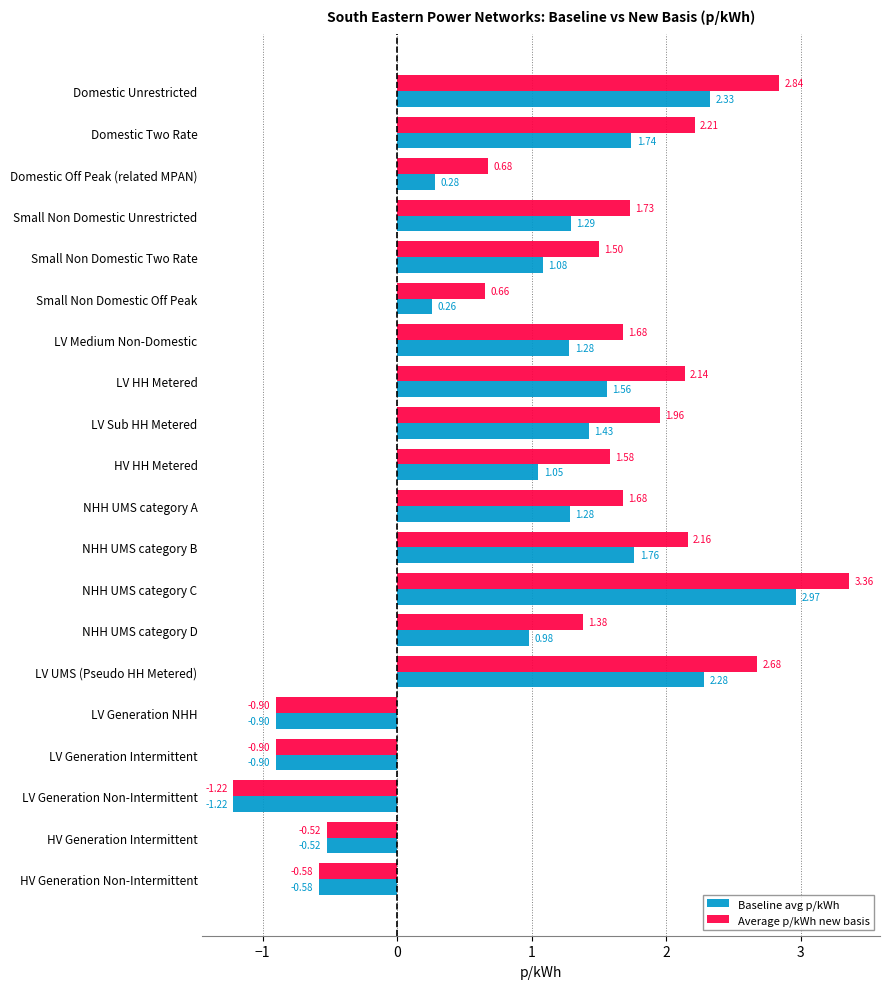

Which series has the widest spread of values?

Average p/kWh new basis